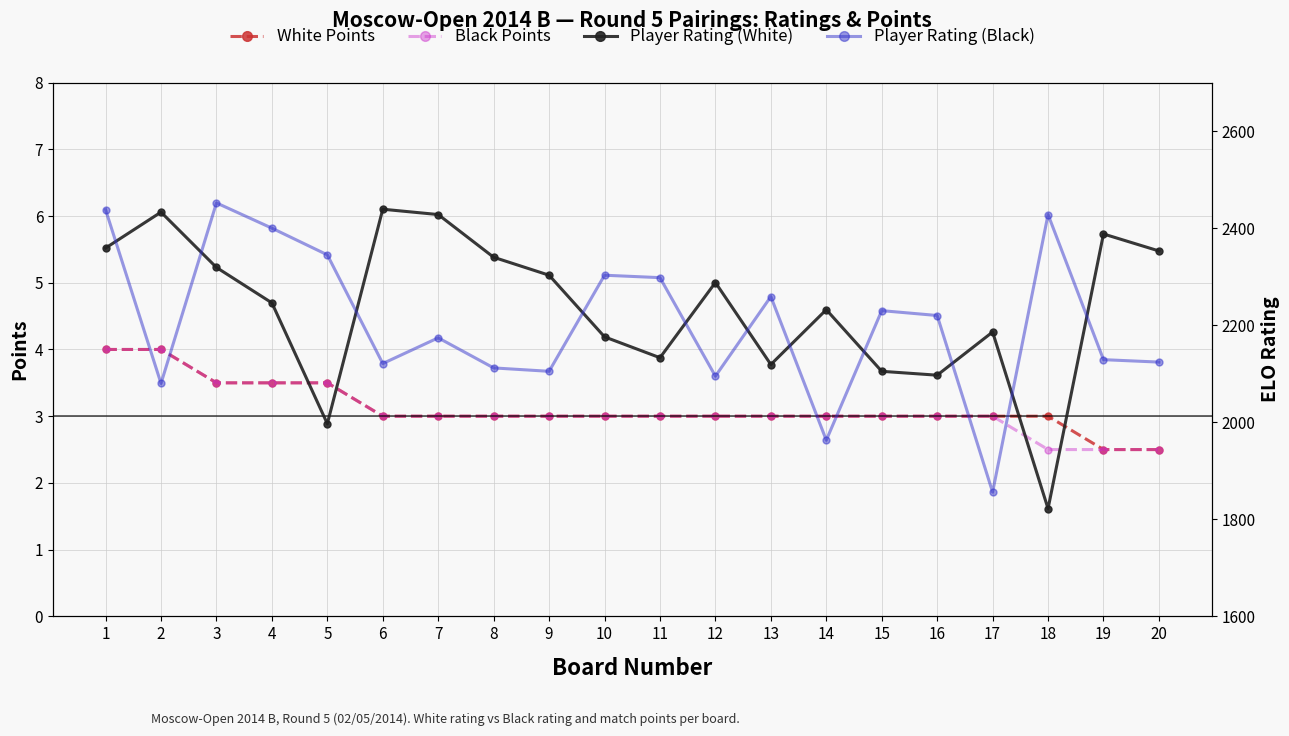

True or false: Black Points has more than 2 points higher than both neighbors.

False